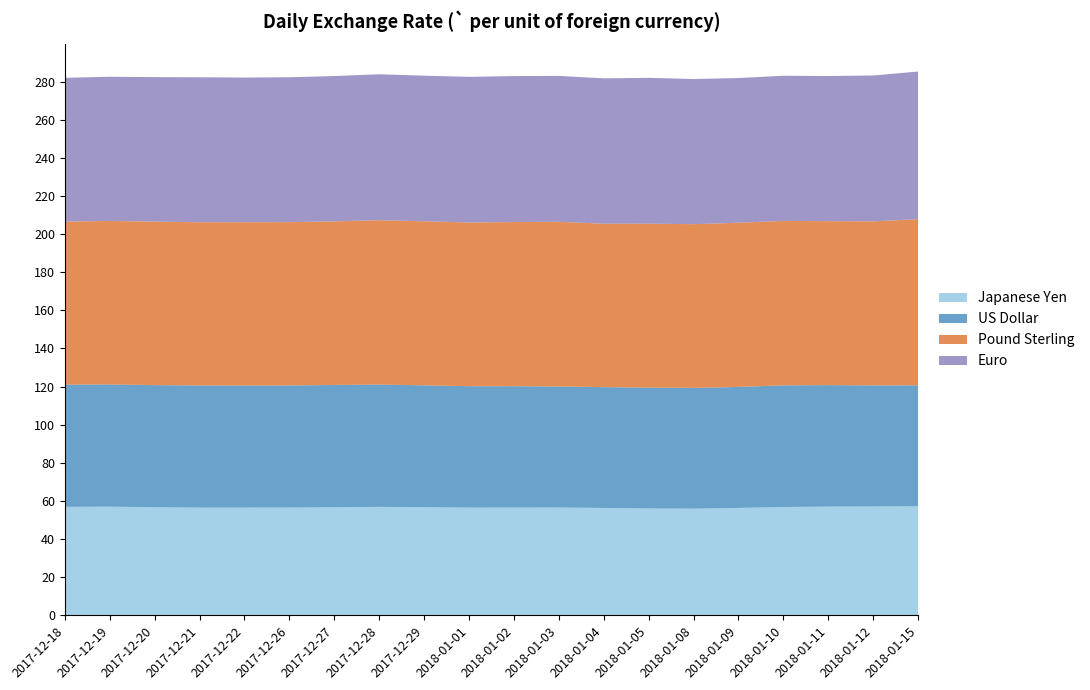

Reading left to right, extract all data points from this chart.

Japanese Yen: 56.9	57.0	56.7	56.5	56.5	56.5	56.7	56.9	56.7	56.5	56.5	56.5	56.3	56.1	56.0	56.3	56.8	57.0	57.1	57.2
US Dollar: 64.1	64.1	64.1	64.1	64.0	64.1	64.2	64.2	63.9	63.7	63.7	63.5	63.4	63.4	63.3	63.5	63.8	63.7	63.5	63.4
Pound Sterling: 85.5	85.8	85.8	85.6	85.7	85.7	85.8	86.2	86.1	85.9	86.1	86.4	85.7	86.0	85.9	86.2	86.3	86.0	86.1	87.2
Euro: 75.4	75.6	75.8	76.0	75.9	76.0	76.2	76.6	76.4	76.4	76.6	76.5	76.2	76.5	76.2	75.9	76.1	76.1	76.5	77.4